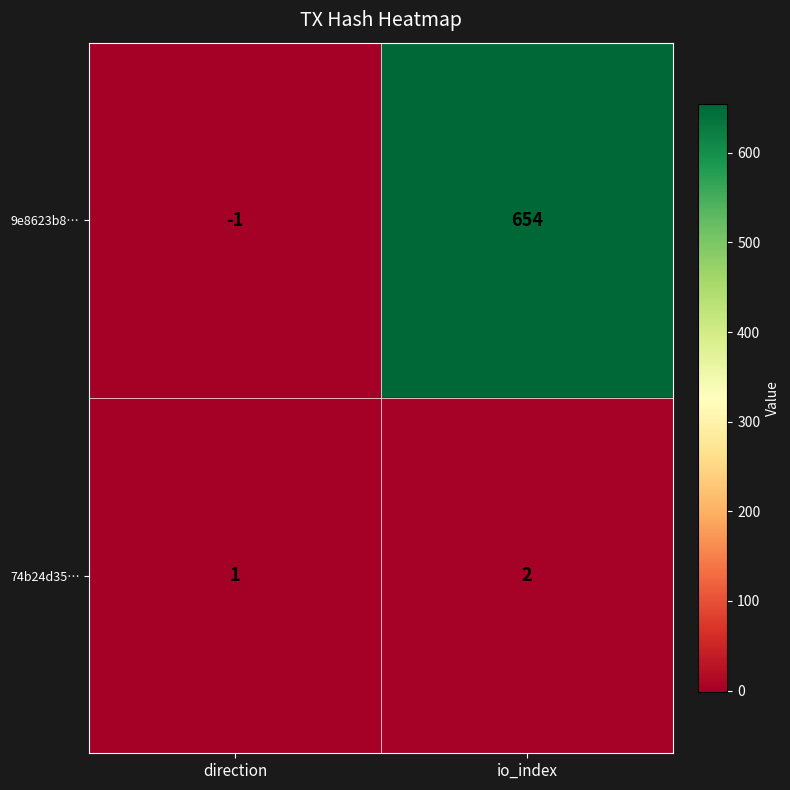

List the series in order of their peak value, lowest first.

74b24d35…, 9e8623b8…